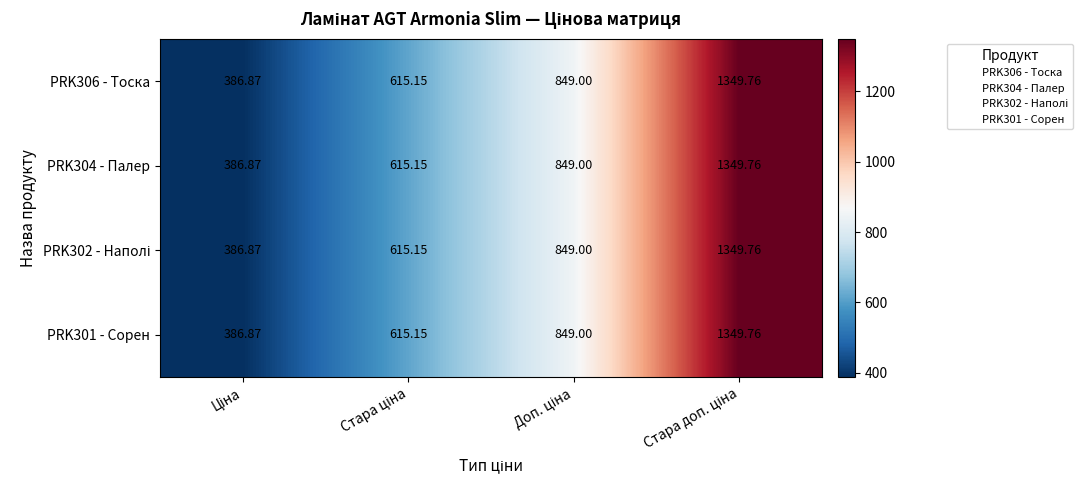

How many data points in PRK304 - Палер are less than 849?

2